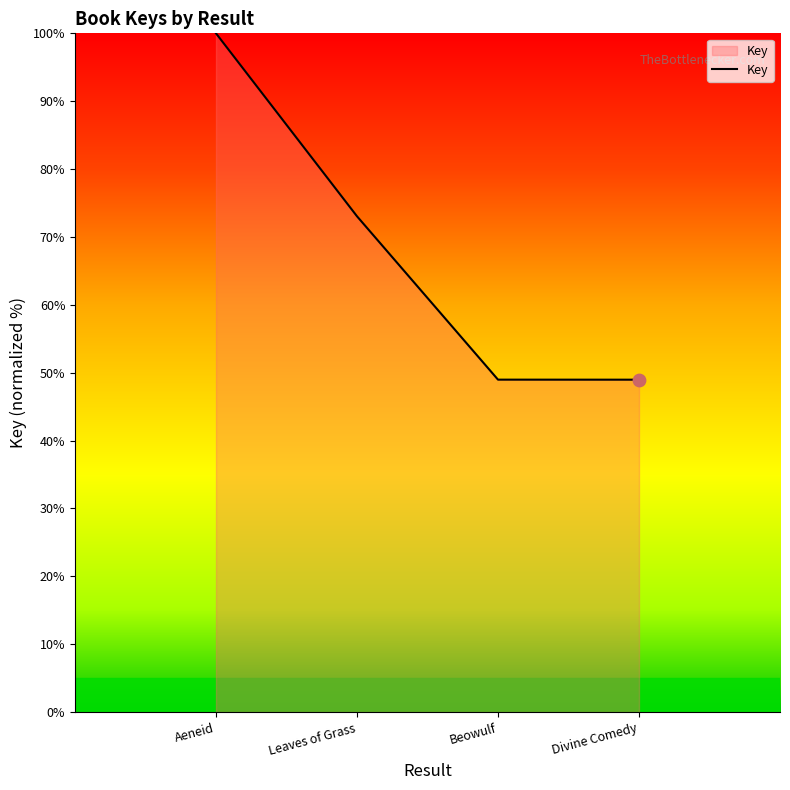

What is the ratio of the value at Leaves of Grass to the value at Beowulf?

1.5